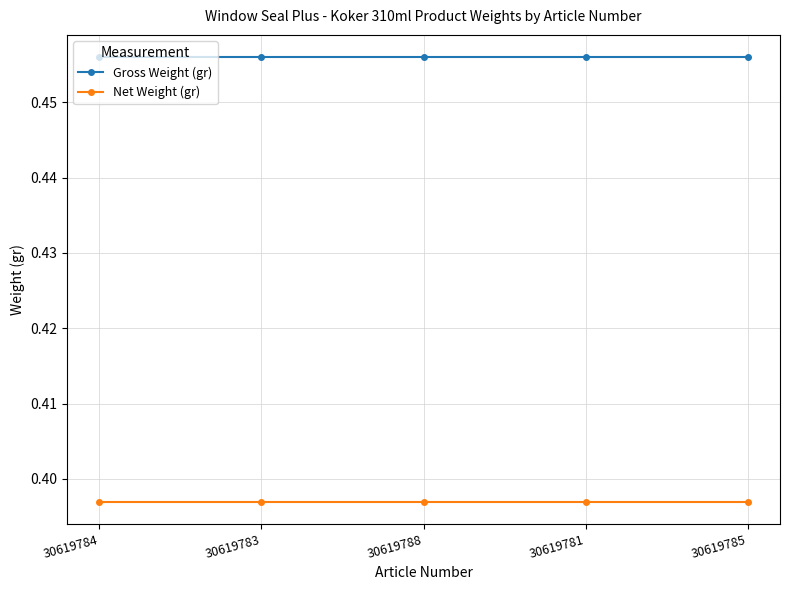

At 30619785, list the series in order from smallest to largest.

Net Weight (gr), Gross Weight (gr)